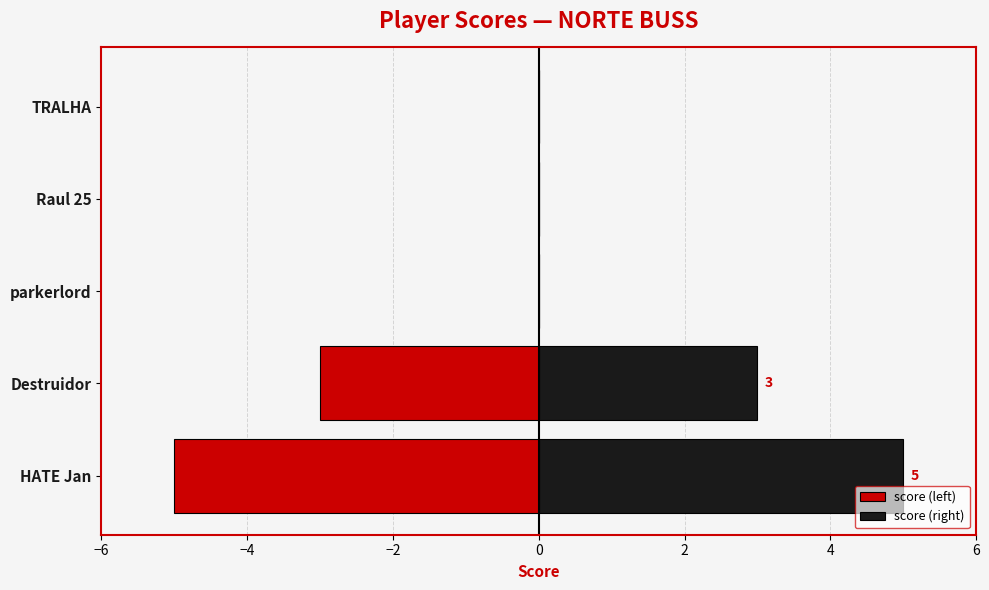

How many bars are there in total?

10